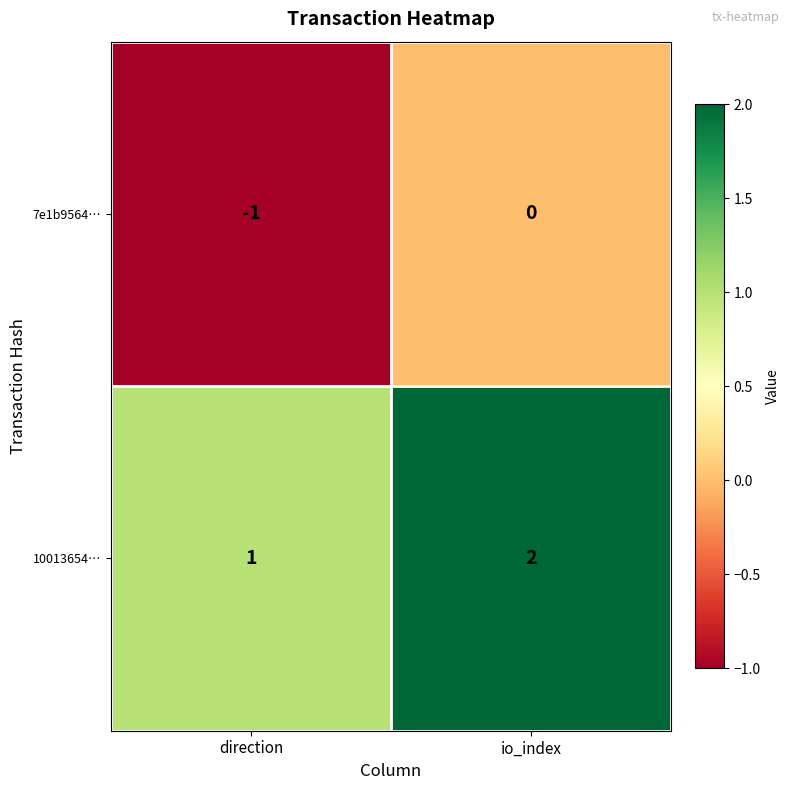

Reading left to right, list all the values displayed in this chart.

7e1b9564…: -1	0
10013654…: 1	2